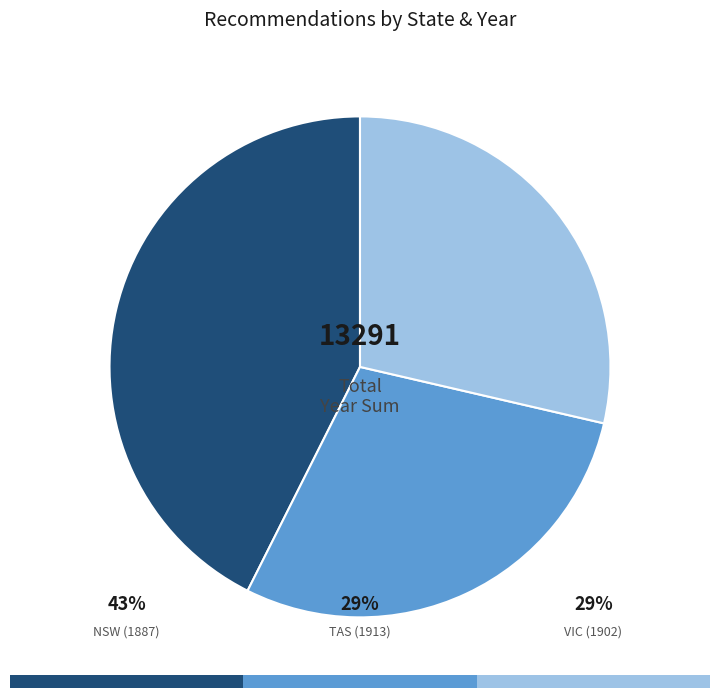

Count the number of slices in the pie.

3